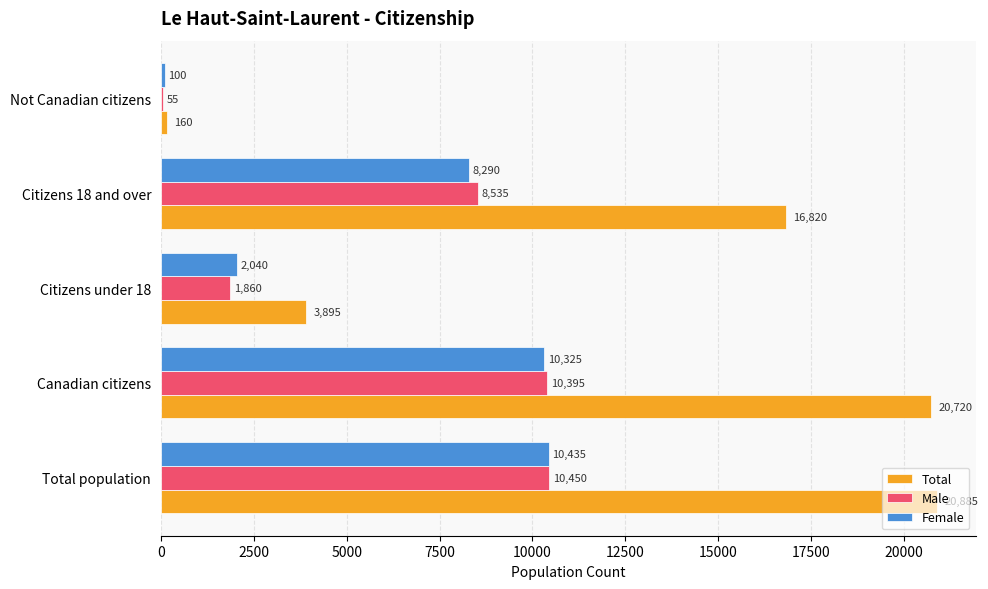

The value of Total at Not Canadian citizens is 160. True or false?

True